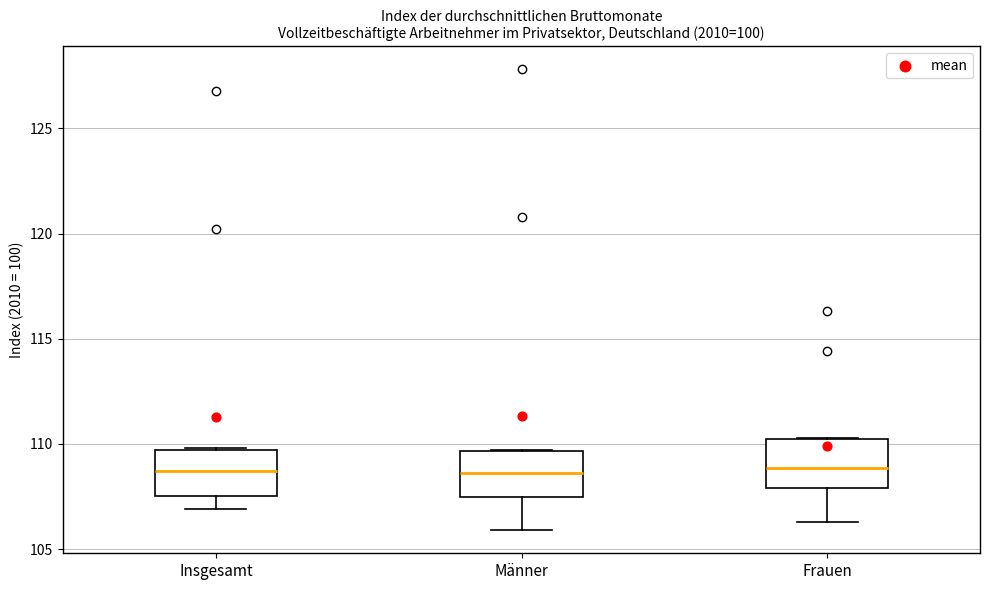

Where is the upper edge of the box for Männer on the y-axis? The values are not printed on the chart, so give them approximately, as read against the axis.

109.5